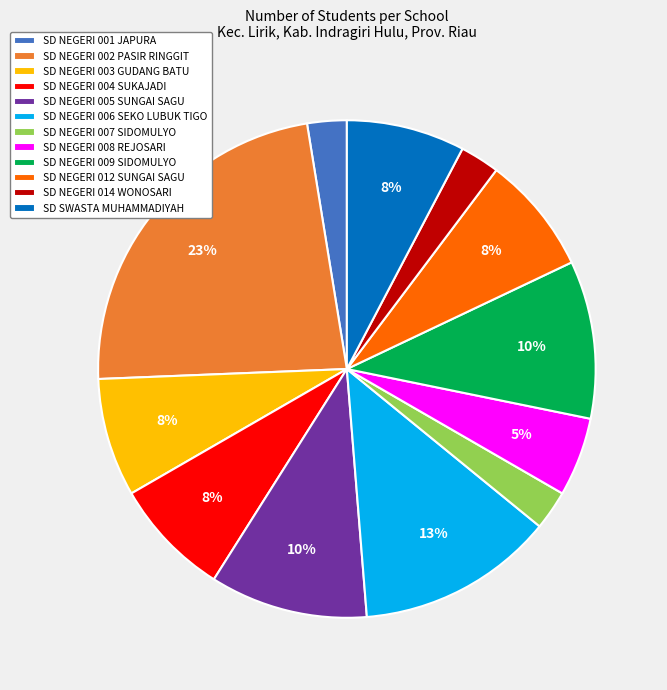

True or false: SD NEGERI 007 SIDOMULYO accounts for 3% of the total.

True